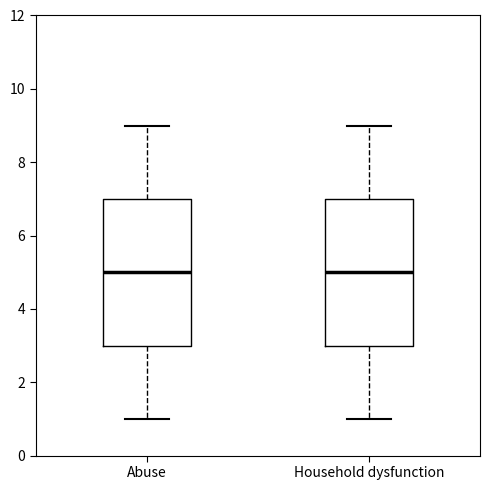

Where does the median line of the box for Household dysfunction sit on the y-axis? The values are not printed on the chart, so give them approximately, as read against the axis.

5